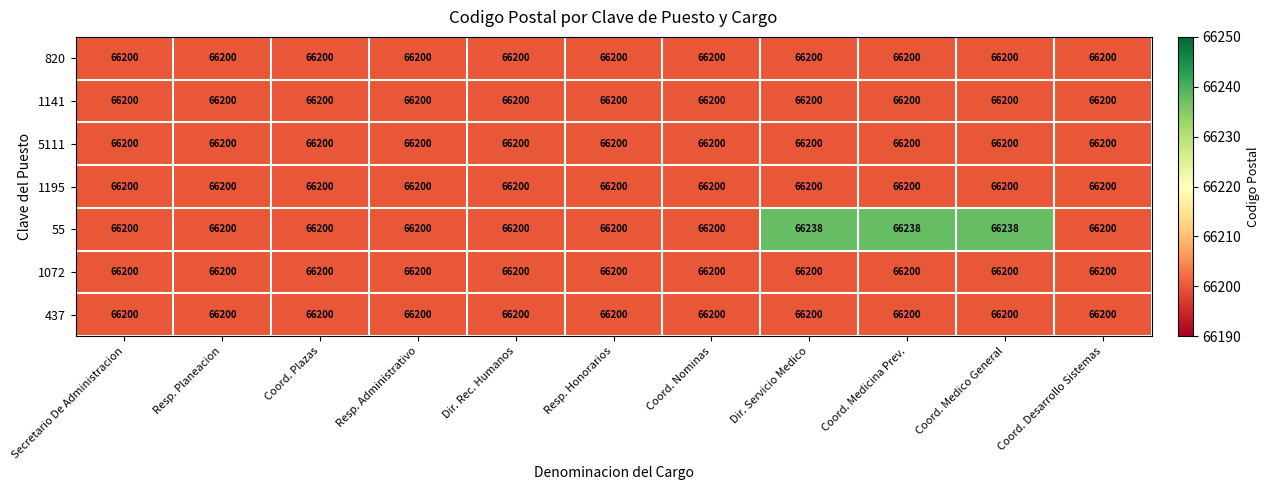

What is the total value across all series at Resp. Honorarios?

463400